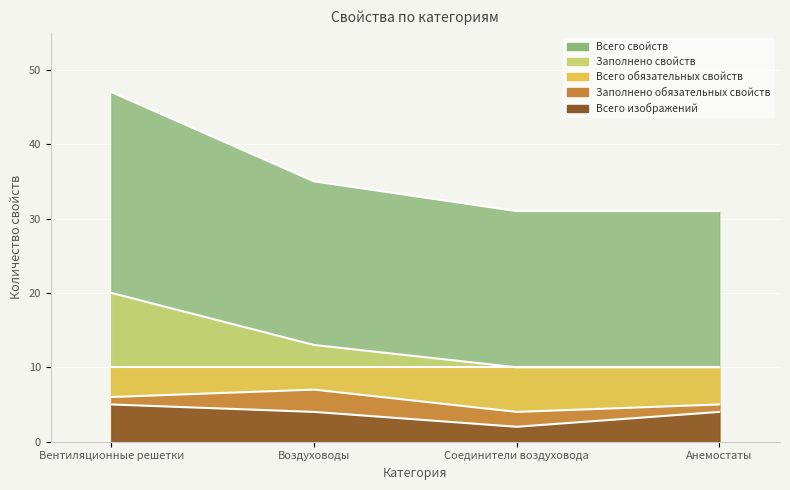

Between Вентиляционные решетки and Воздуховоды, which series saw the biggest shift?

Всего свойств